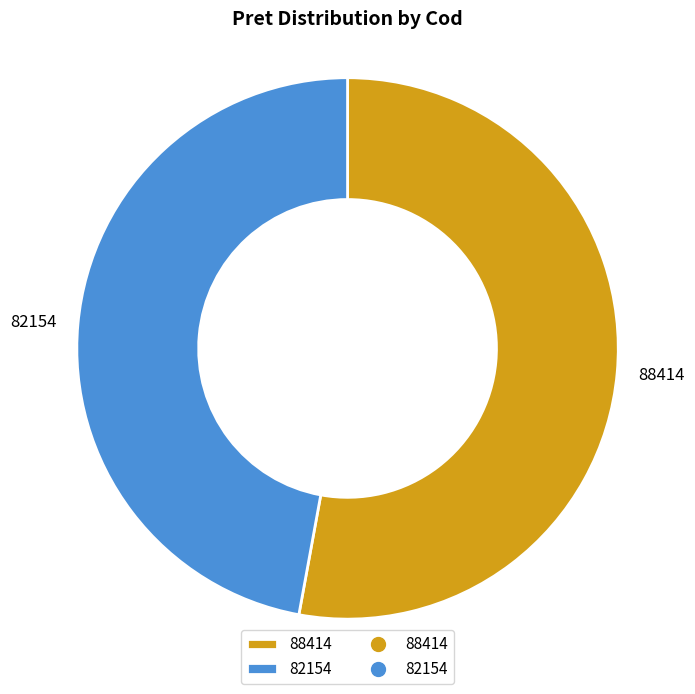

The 82154 slice represents 38% of the pie. True or false?

False